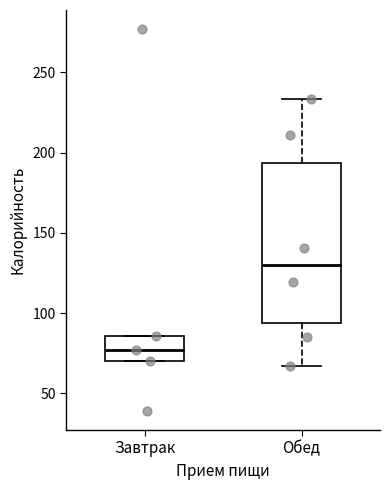

Which box's median line is the highest?

Обед